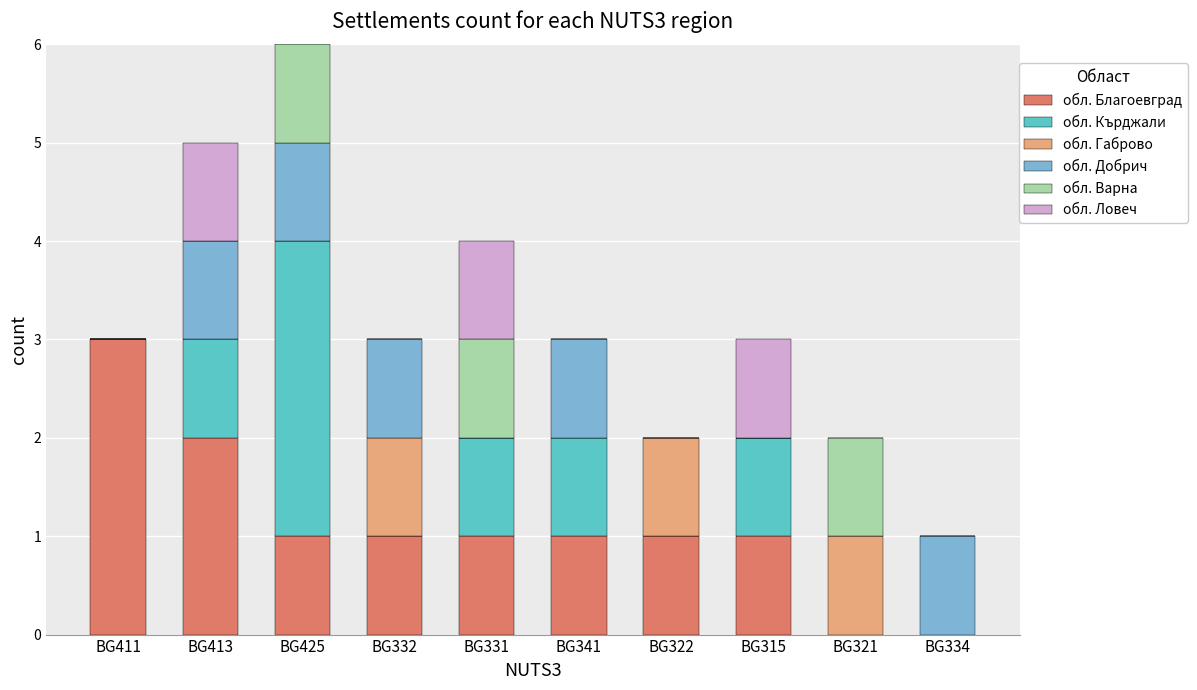

At which category is the sum across all series the highest?

BG425